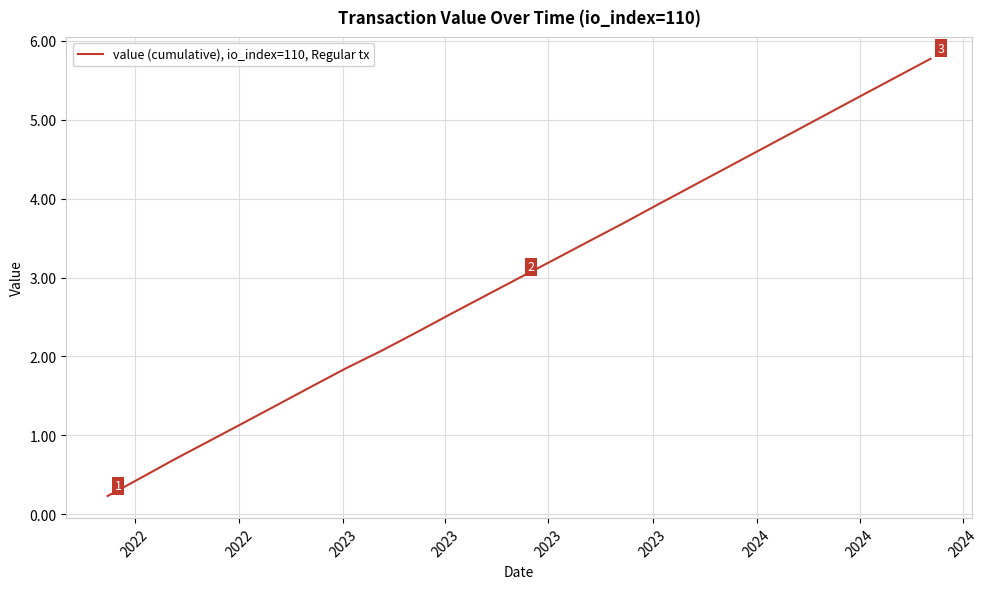

Reading left to right, extract all data points from this chart.

0.2	0.5	0.7	0.9	1.2	1.4	1.6	1.8	2.1	2.3	2.5	2.8	3.0	3.2	3.5	3.7	3.9	4.2	4.4	4.6	4.9	5.1	5.3	5.5	5.8